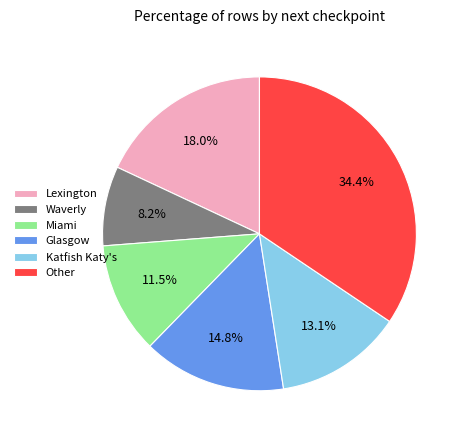

Is there any slice that represents more than half of the pie?

No